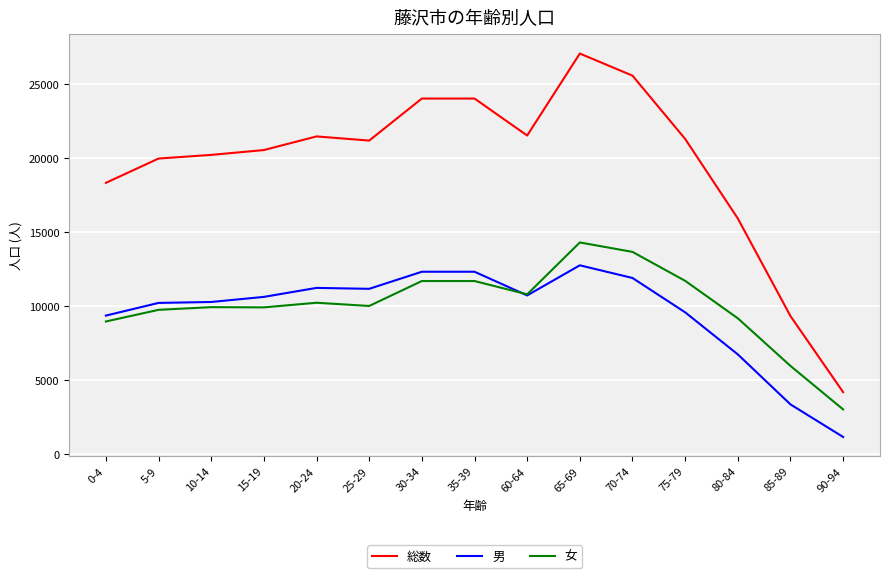

Which series changed the most between 60-64 and 85-89?

総数